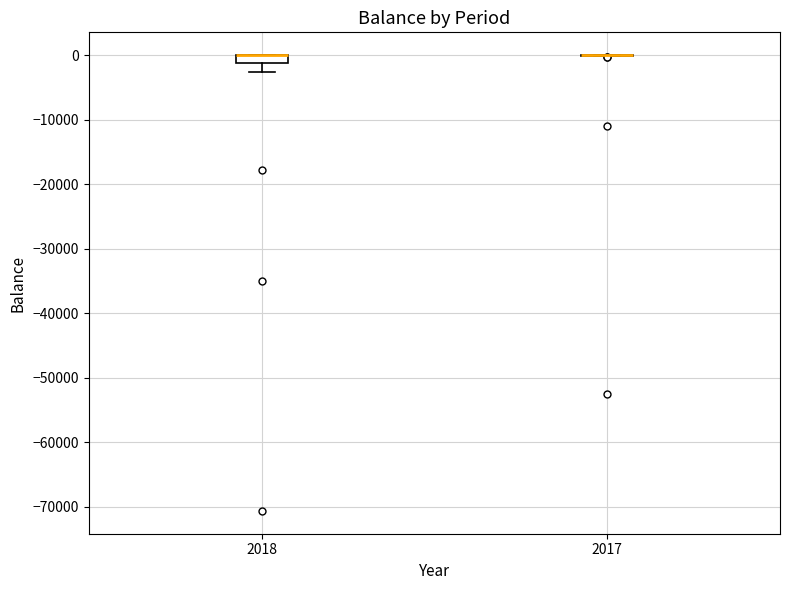

Where is the lower edge of the box at x = 2018 on the y-axis? The values are not printed on the chart, so give them approximately, as read against the axis.

-1000